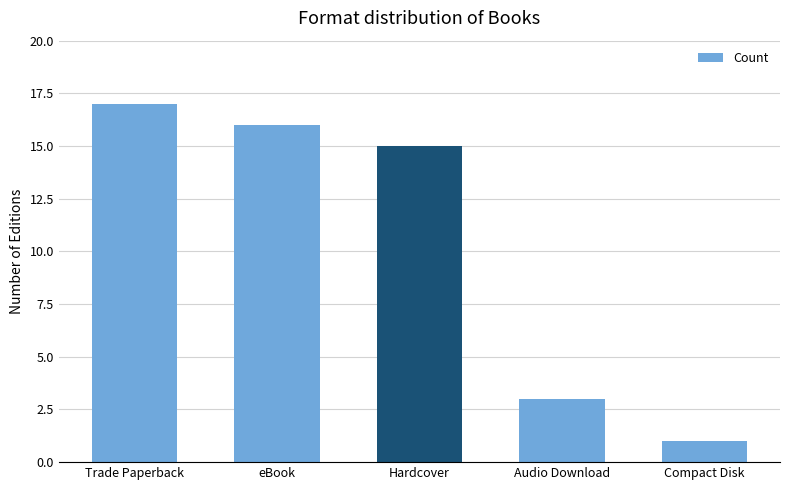

List the labels in order of value, smallest first.

Compact Disk, Audio Download, Hardcover, eBook, Trade Paperback